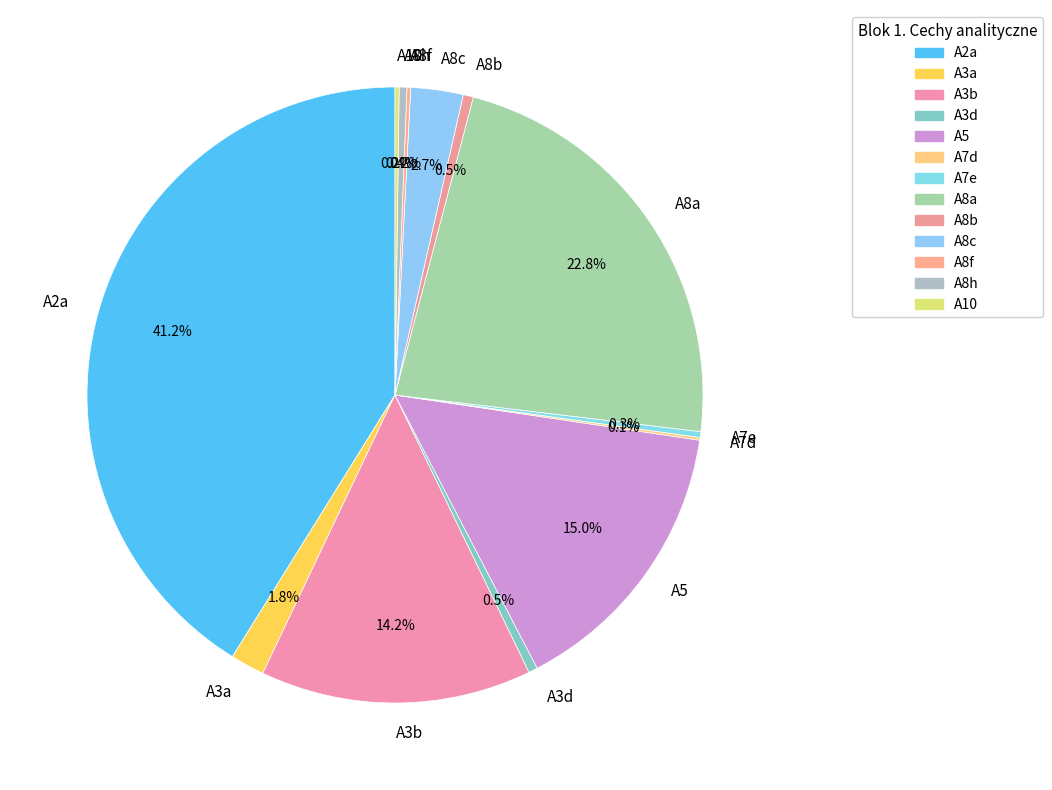

What is the total percentage of A8c and A3d?

3.2%